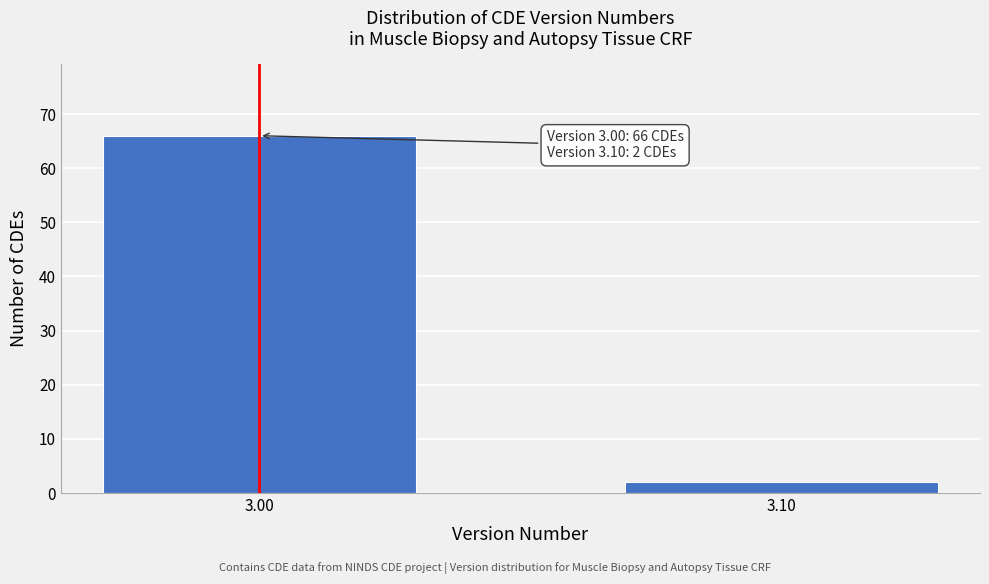

Reading left to right, list all the values displayed in this chart.

3.00=66	3.10=2